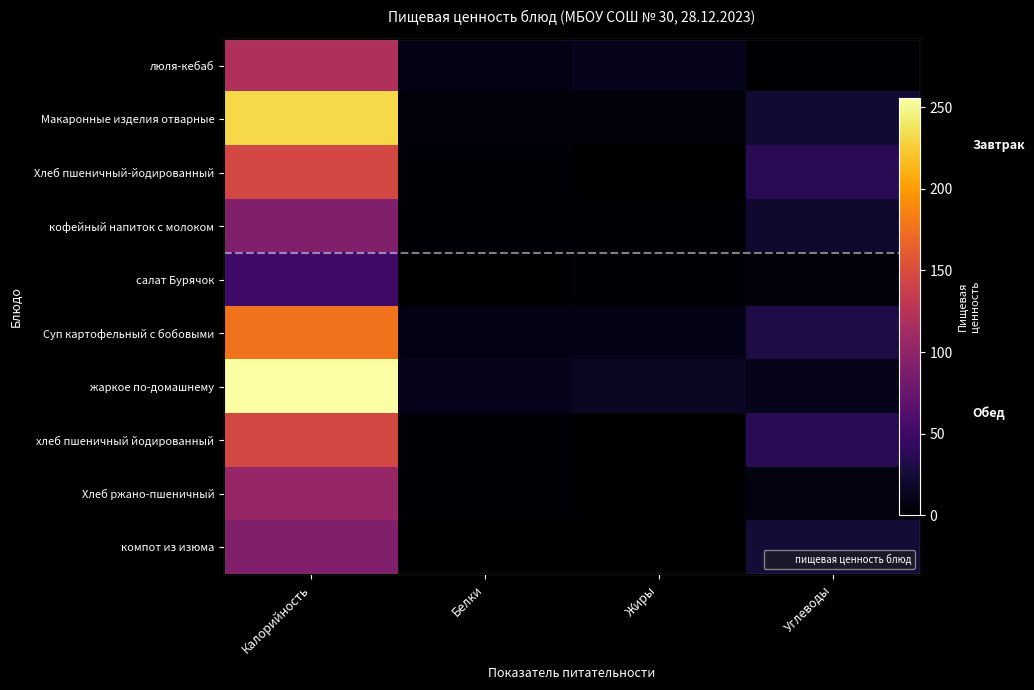

At which label does Макаронные изделия отварные first exceed 23?

Калорийность